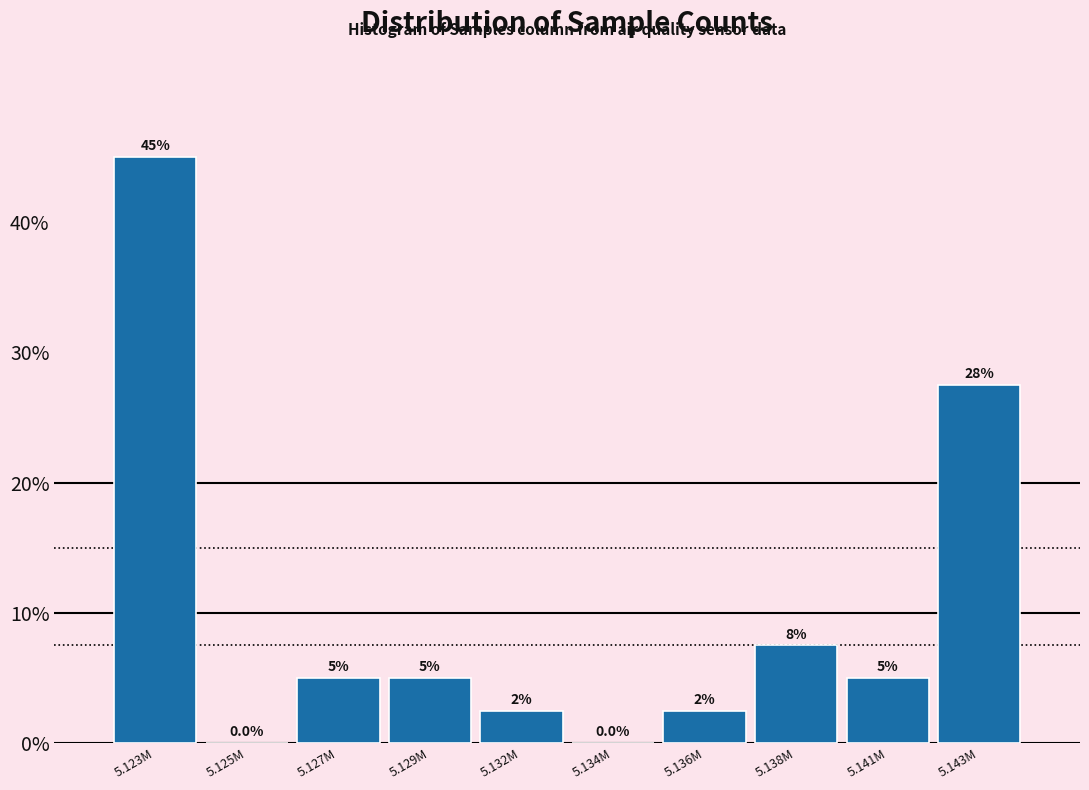

Reading left to right, transcribe all the data shown in this chart.

5.123M=45.0	5.125M=0.0	5.127M=5.0	5.129M=5.0	5.132M=2.5	5.134M=0.0	5.136M=2.5	5.138M=7.5	5.141M=5.0	5.143M=27.5